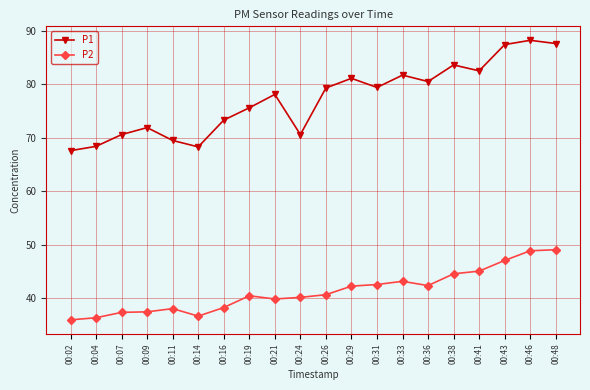

What is the value of the P1 point at the 1st from the left?

67.6